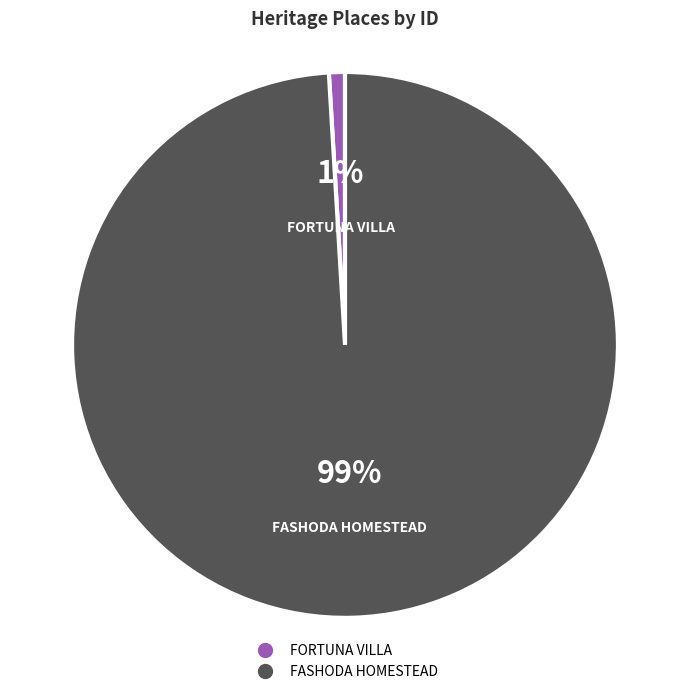

To the nearest percent, what percentage of the pie is FASHODA HOMESTEAD?

99%